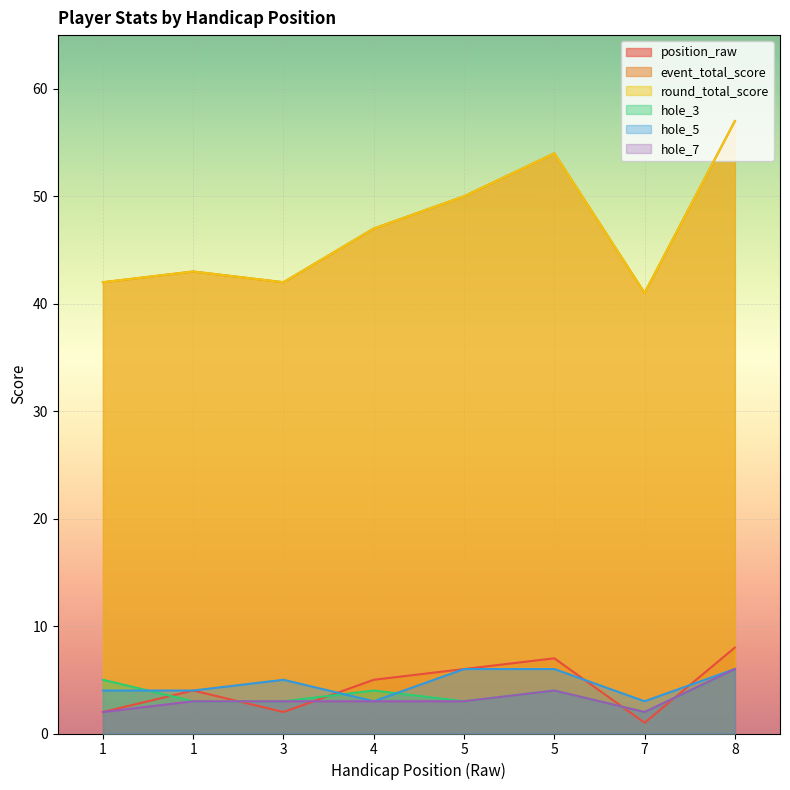

Reading left to right, what are all the values shown in this chart?

position_raw: 1=2	1=4	3=2	4=5	5=6	5=7	7=1	8=8
event_total_score: 1=42	1=43	3=42	4=47	5=50	5=54	7=41	8=57
round_total_score: 1=42	1=43	3=42	4=47	5=50	5=54	7=41	8=57
hole_3: 1=5	1=3	3=3	4=4	5=3	5=4	7=2	8=6
hole_5: 1=4	1=4	3=5	4=3	5=6	5=6	7=3	8=6
hole_7: 1=2	1=3	3=3	4=3	5=3	5=4	7=2	8=6